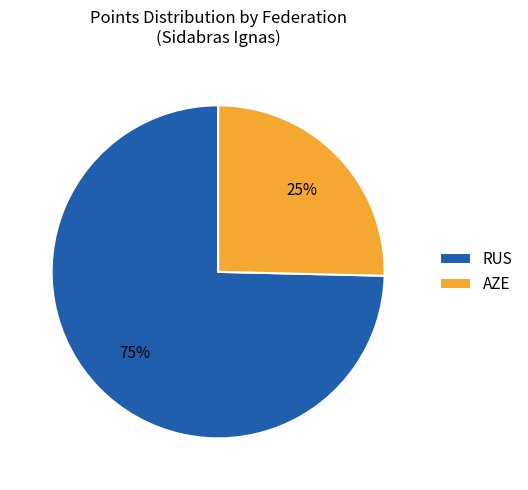

Is RUS the majority of the pie?

Yes